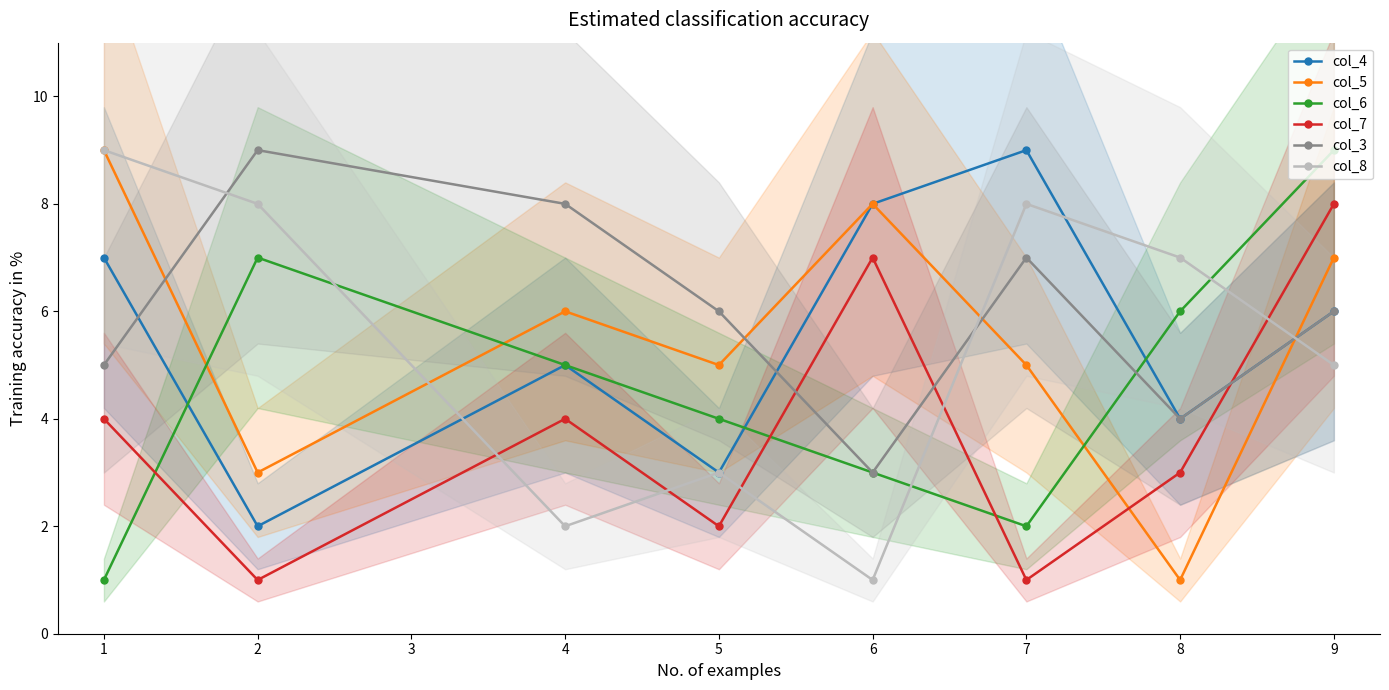

True or false: col_3 and col_7 intersect in this chart.

True